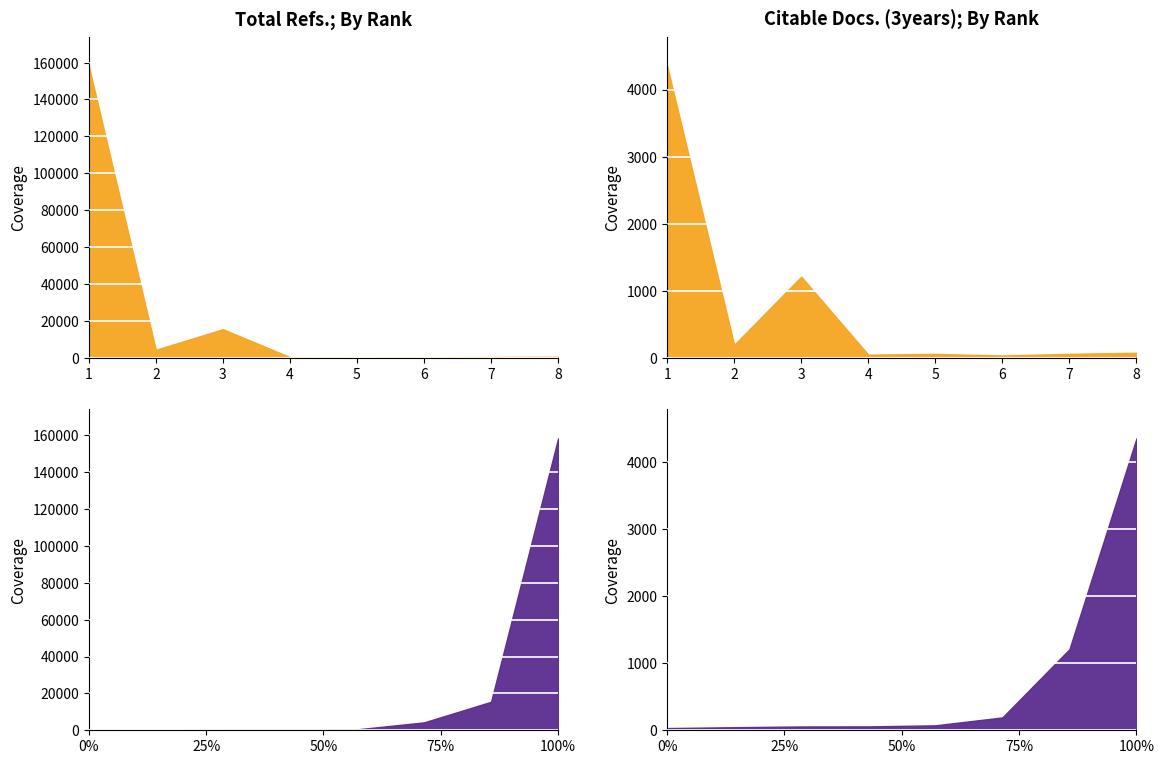

Which category has the lowest value in the Citable Docs. (3years) series?

6